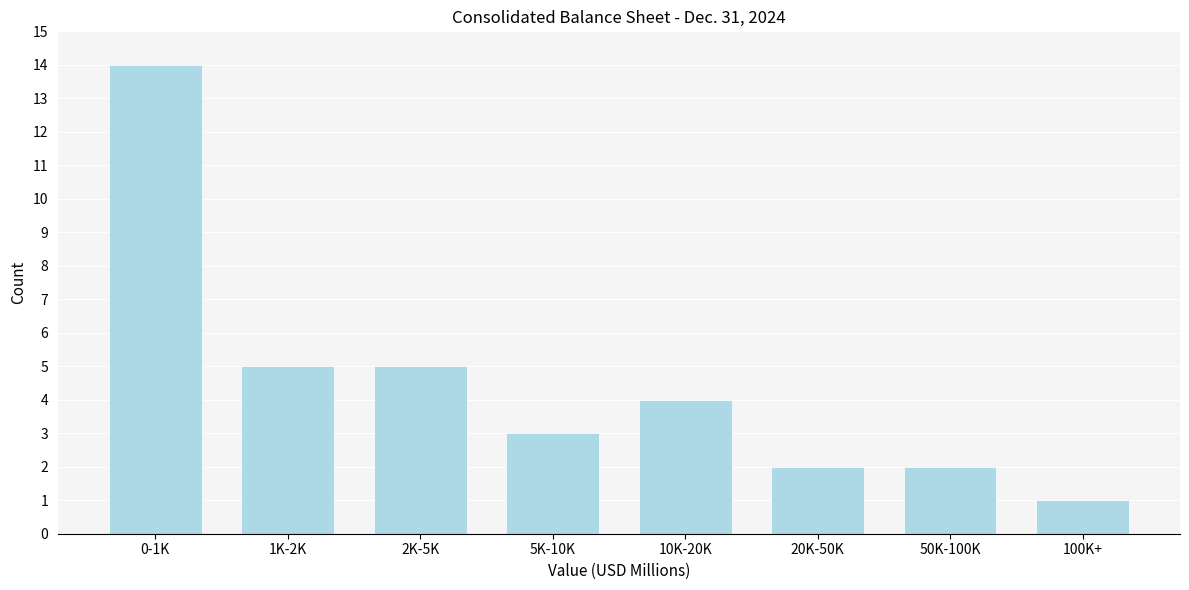

Reading left to right, transcribe all the data shown in this chart.

14	5	5	3	4	2	2	1